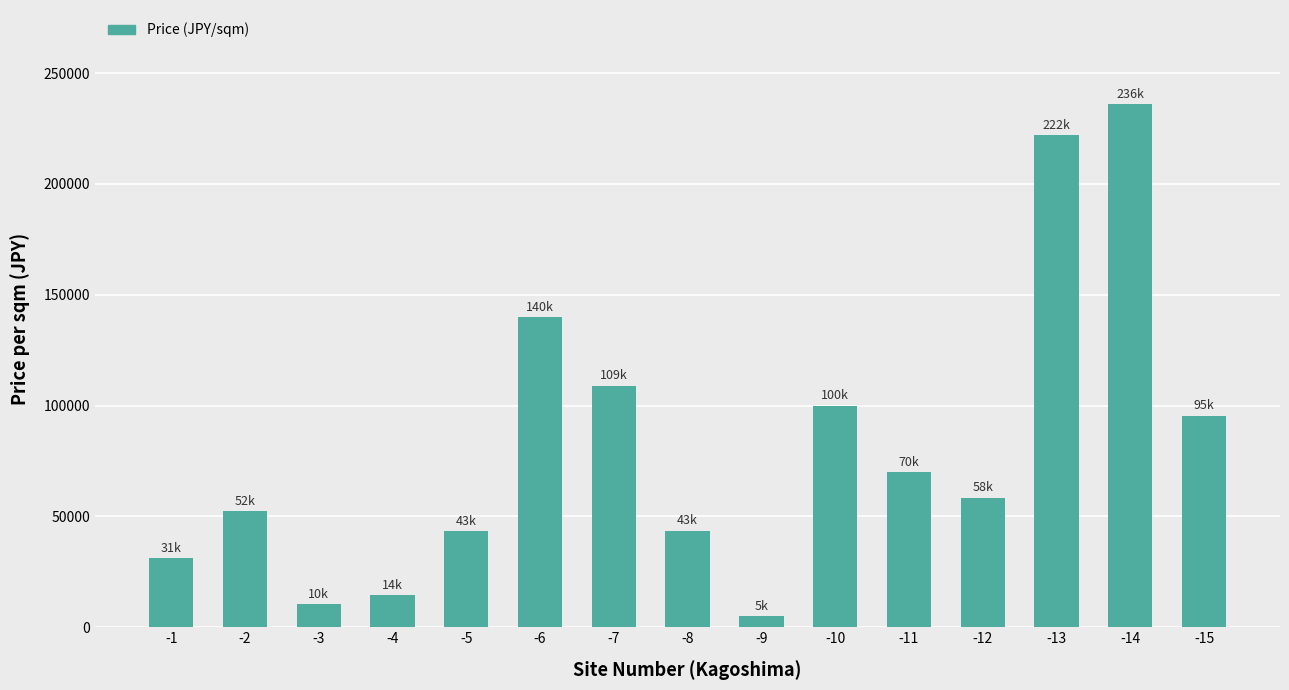

Does the chart contain stacked bars?

No